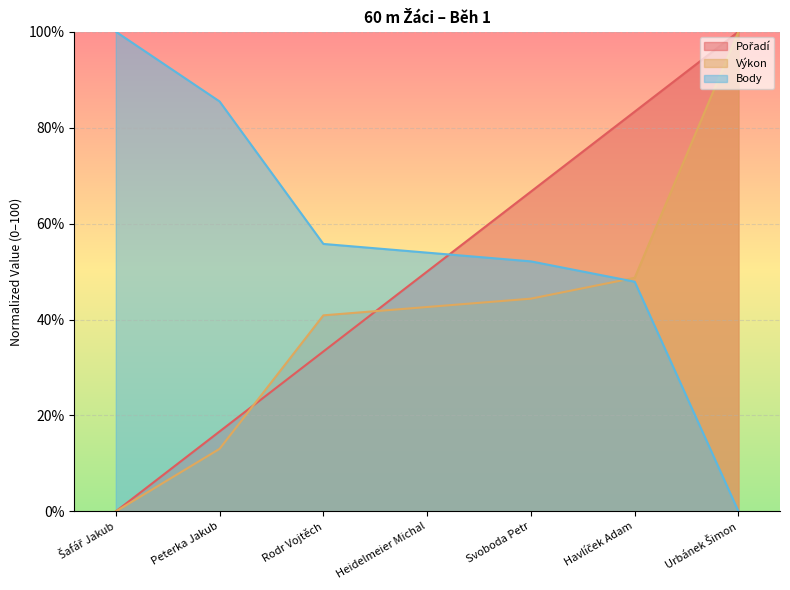

The value of Pořadí at Heidelmeier Michal is 14.7. True or false?

False